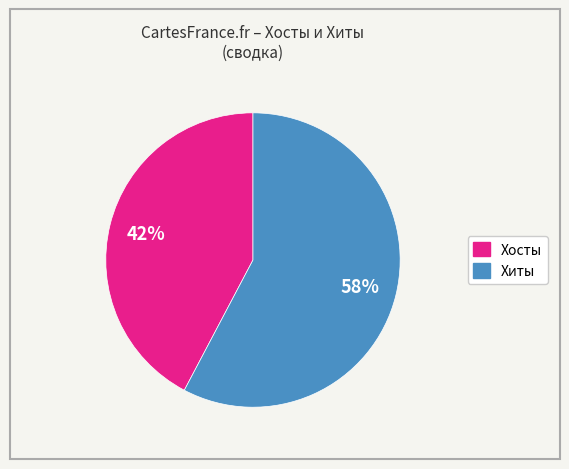

To the nearest percent, what is the average slice percentage?

50%